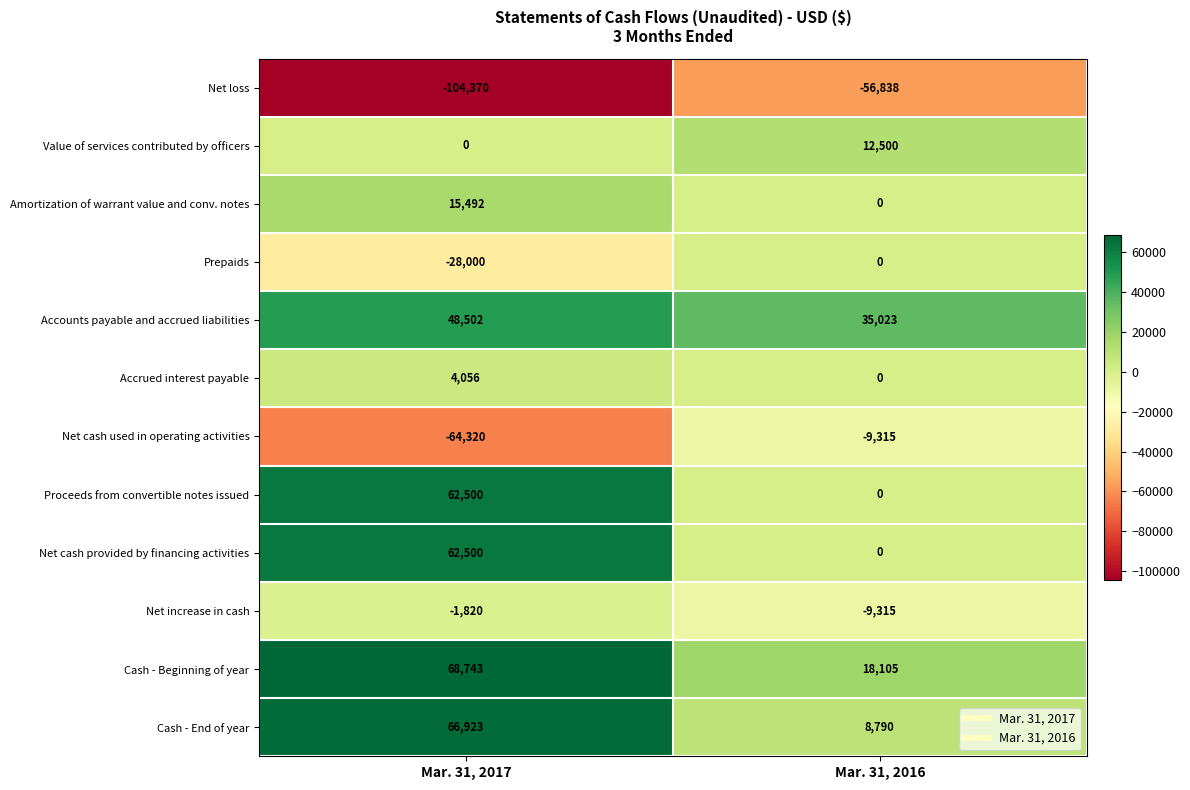

What is the spread (max minus min) of values at Mar. 31, 2017?

173113